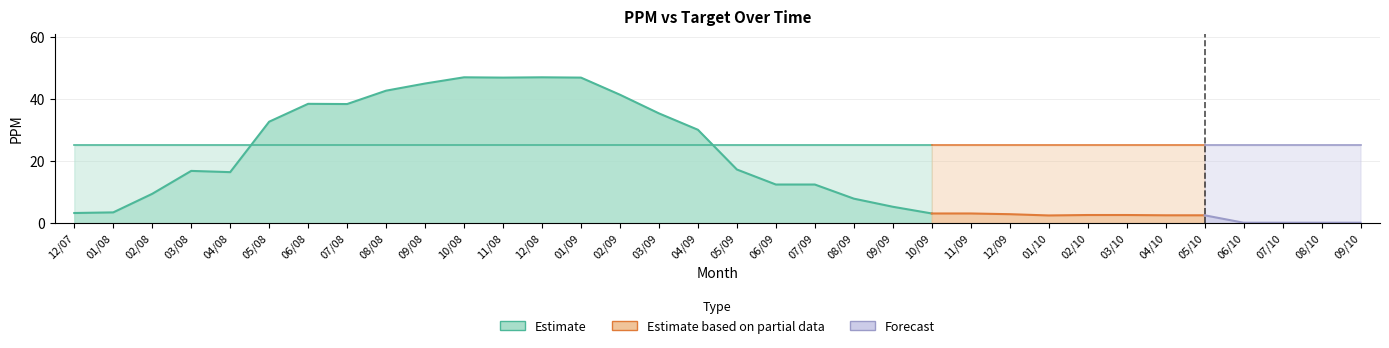

Which has a higher value, 10/08 or 06/10?

10/08